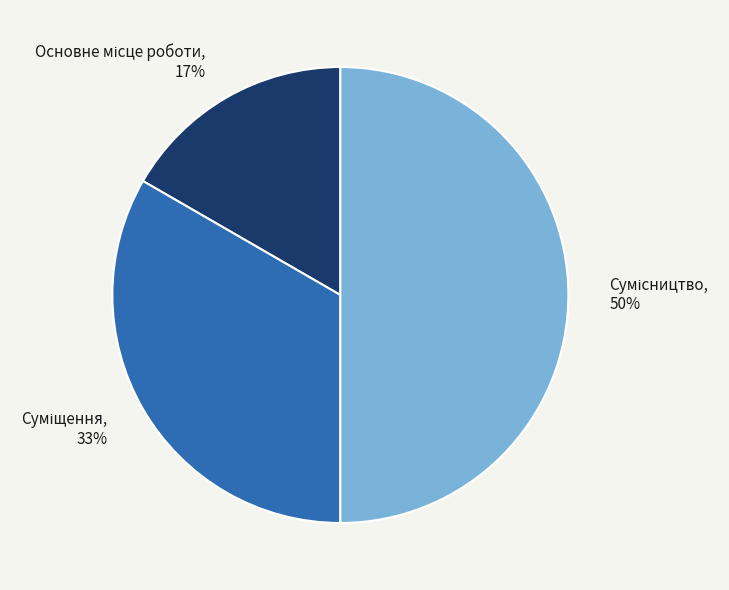

To the nearest percent, what is the average slice percentage?

33%